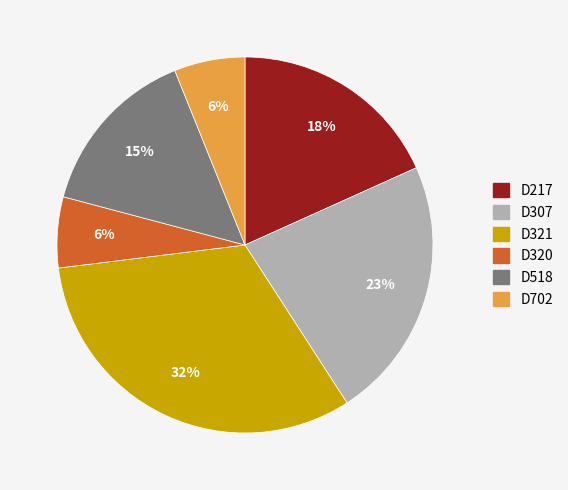

Count the number of slices in the pie.

6